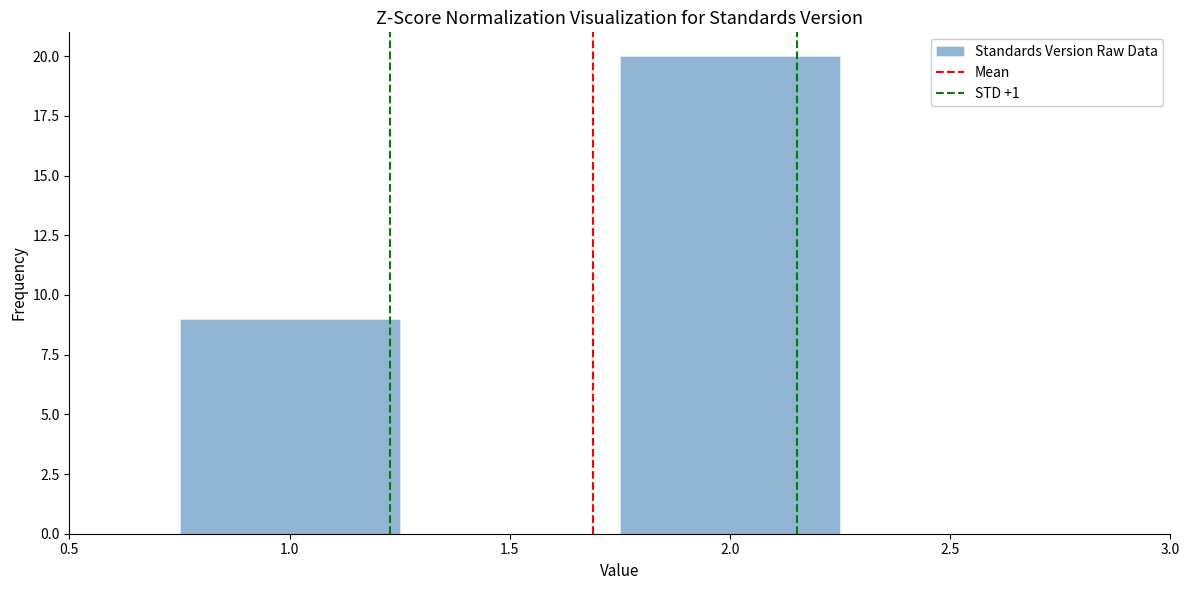

How tall is the bar that spans 1.75 to 2.25 on the x-axis? The values are not printed on the chart, so give them approximately, as read against the axis.

20